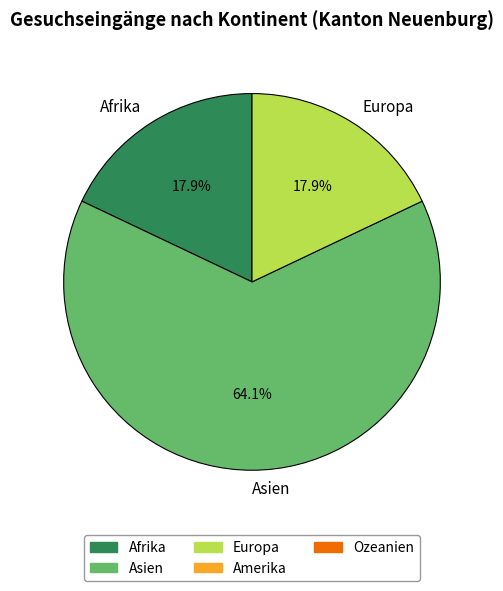

Does any single category account for the majority?

Yes